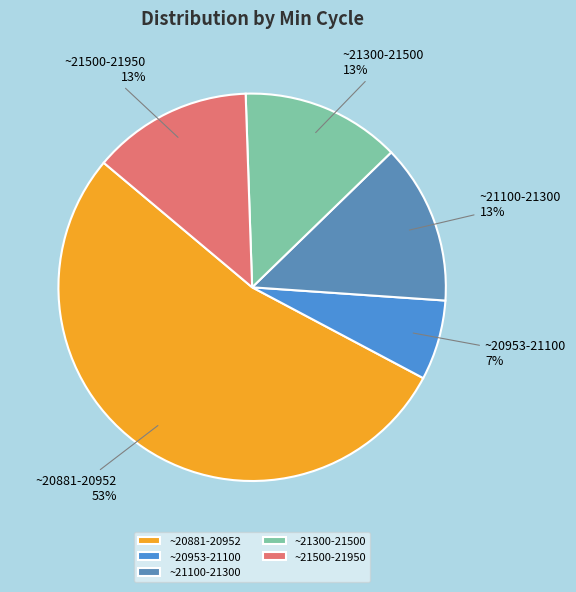

The ~21100-21300 slice represents 13% of the pie. True or false?

True